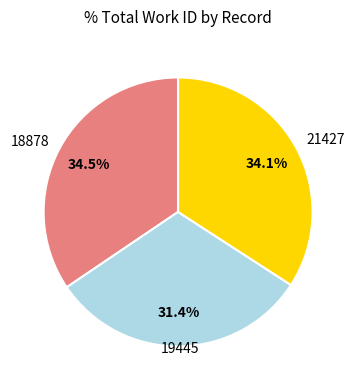

Is there any slice that represents more than half of the pie?

No